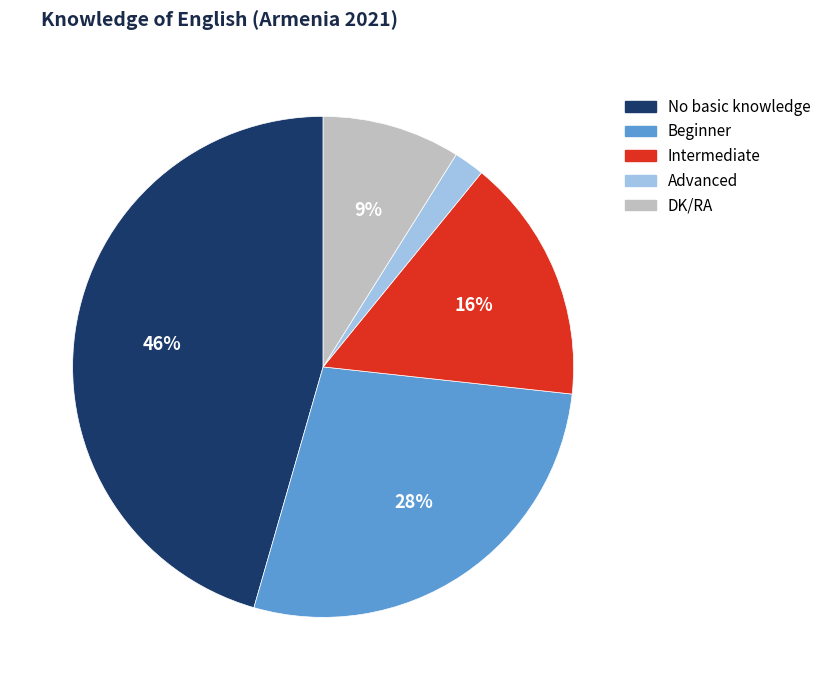

Approximately how many times larger is the value at Intermediate compared to Beginner?

0.6